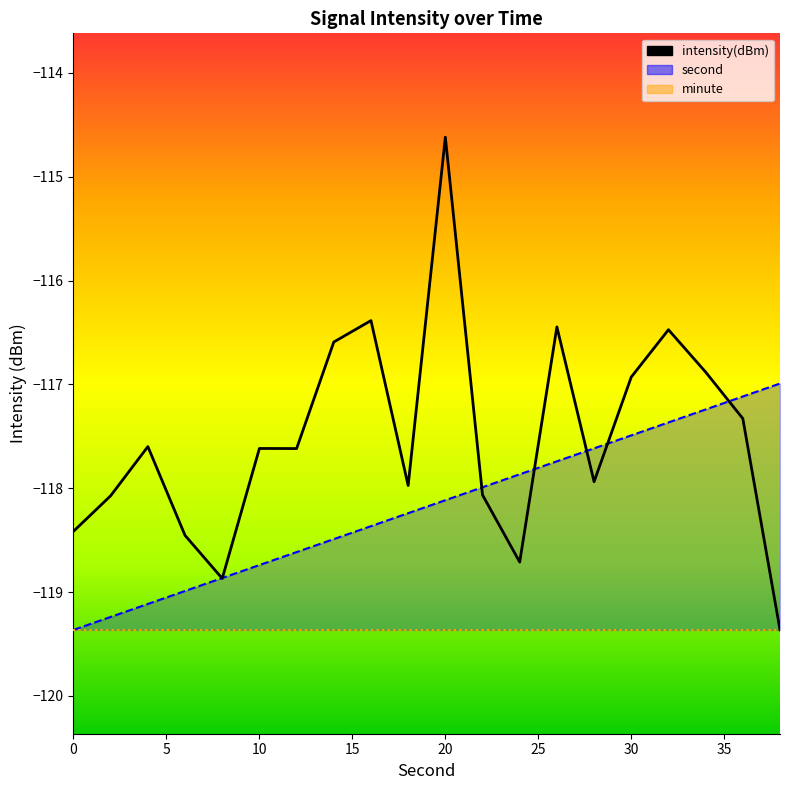

True or false: the data has more than 1 interior local peaks.

True